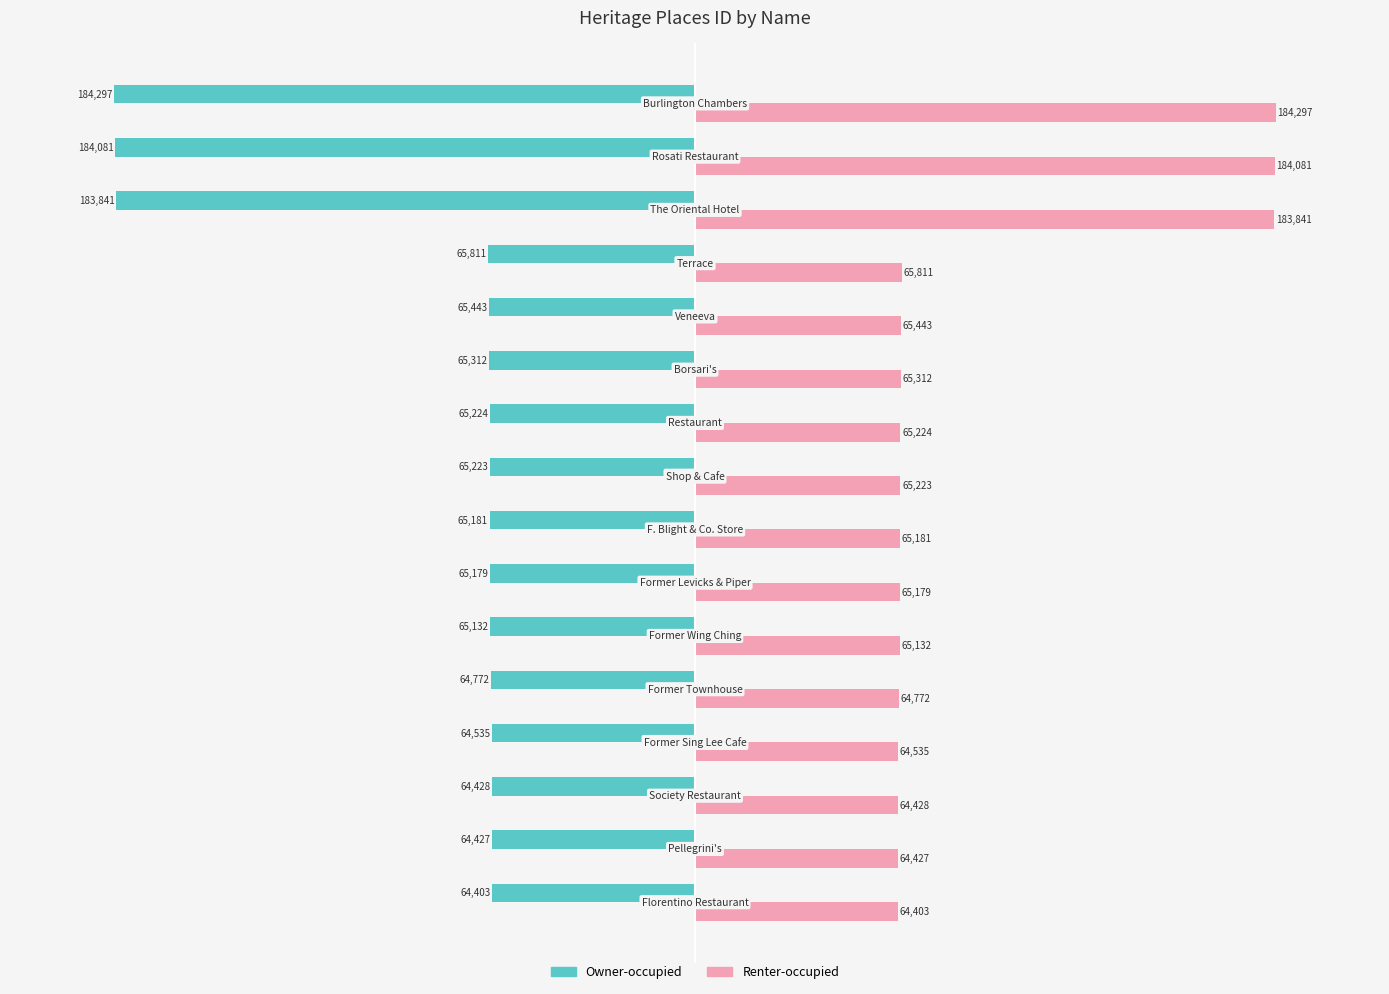

What is the highest value of the Renter-occupied series?

184297